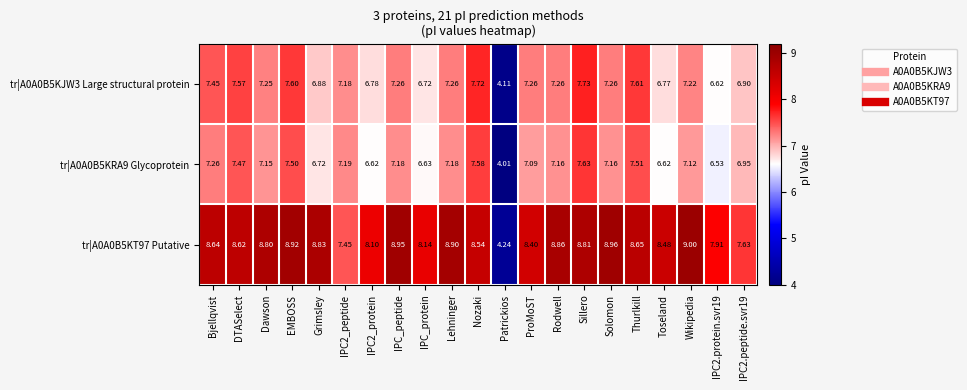

Where does the tr|A0A0B5KT97 Putative series first go above 8?

Bjellqvist